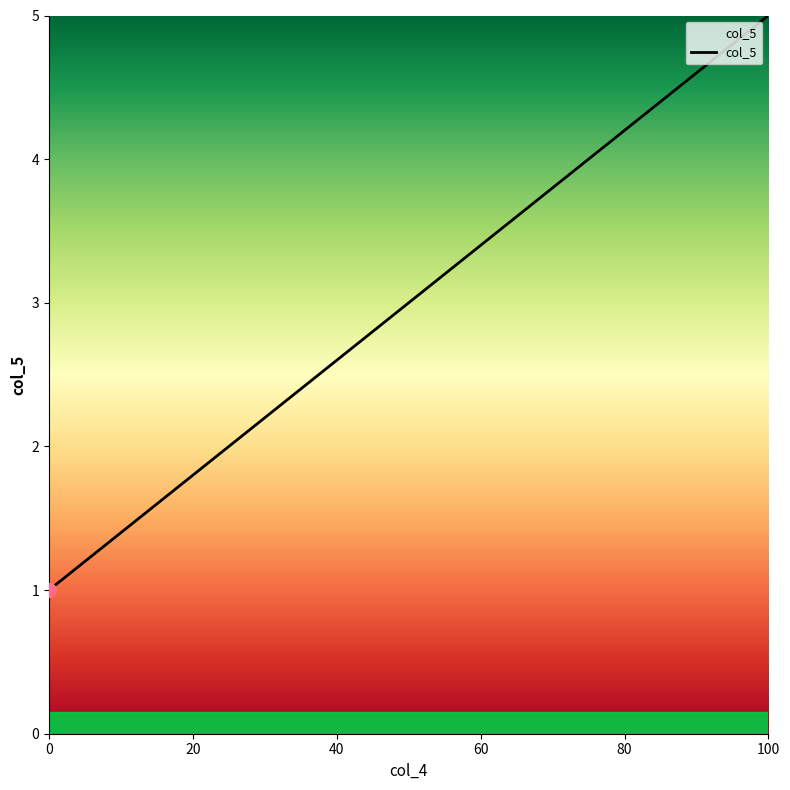

What is the difference between the maximum and minimum values?

4